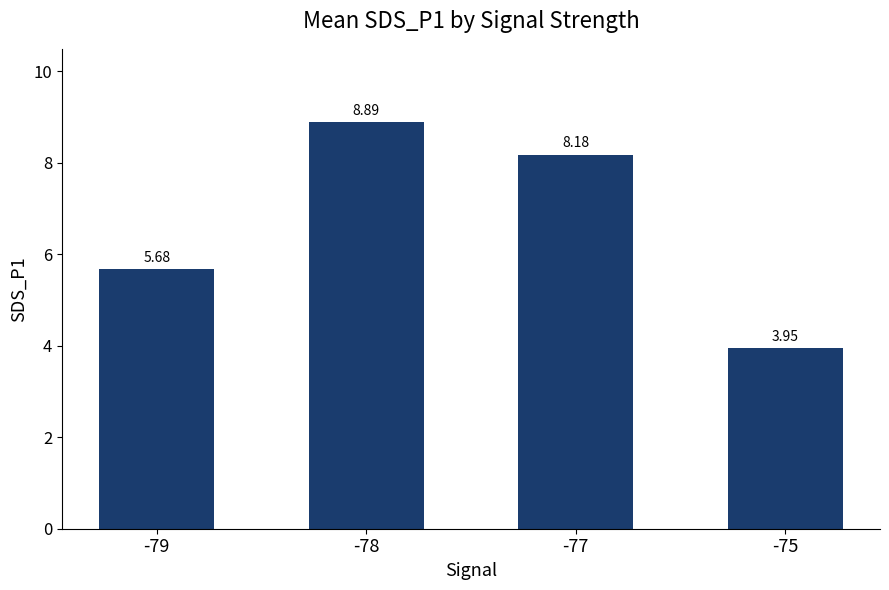

Approximately how many times larger is the value at -78 compared to -77?

1.1